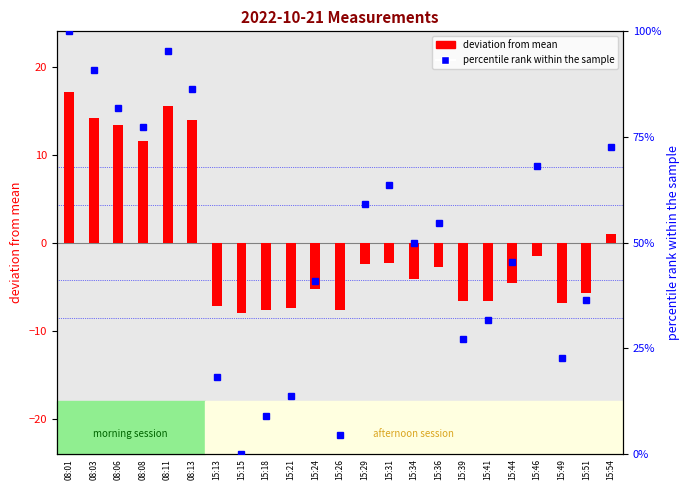

Does the chart contain stacked bars?

No